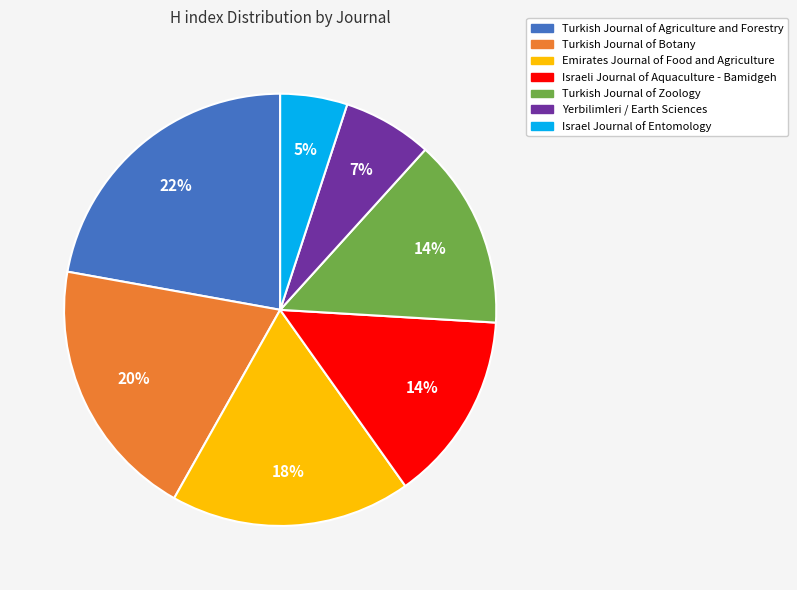

Combined, do Turkish Journal of Botany and Turkish Journal of Zoology account for over 50%?

No